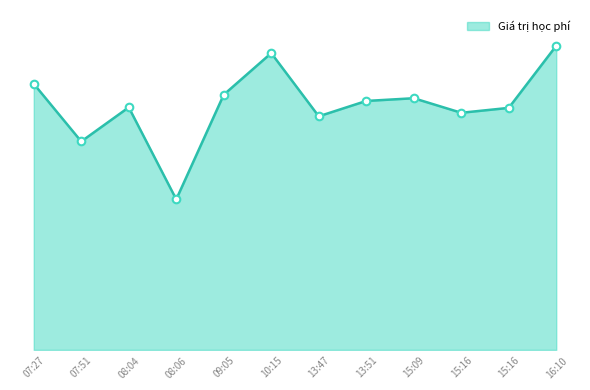

Is this an area chart (filled region under the line)?

Yes